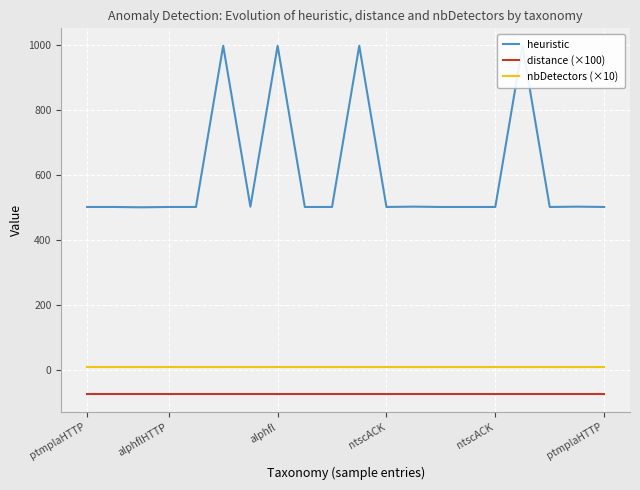

What value does the heuristic series have at ntscACK?

503.0